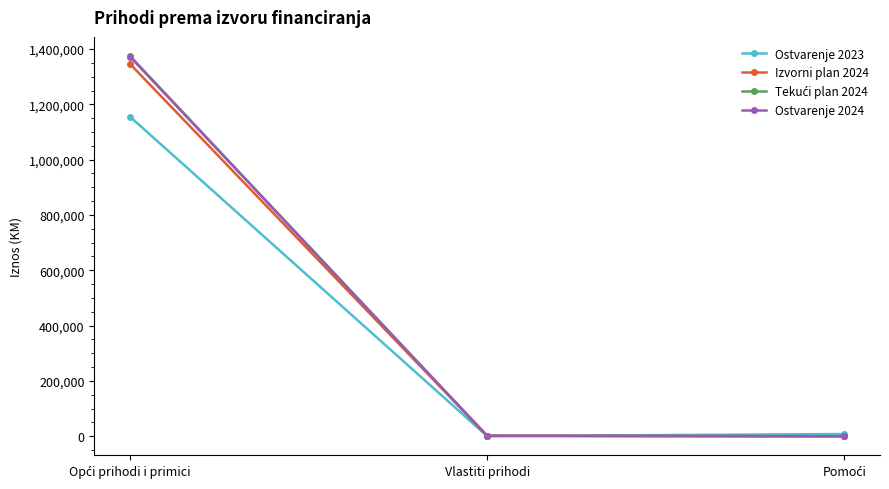

What is the value of the Ostvarenje 2024 point at the 1st from the left?

1372190.2